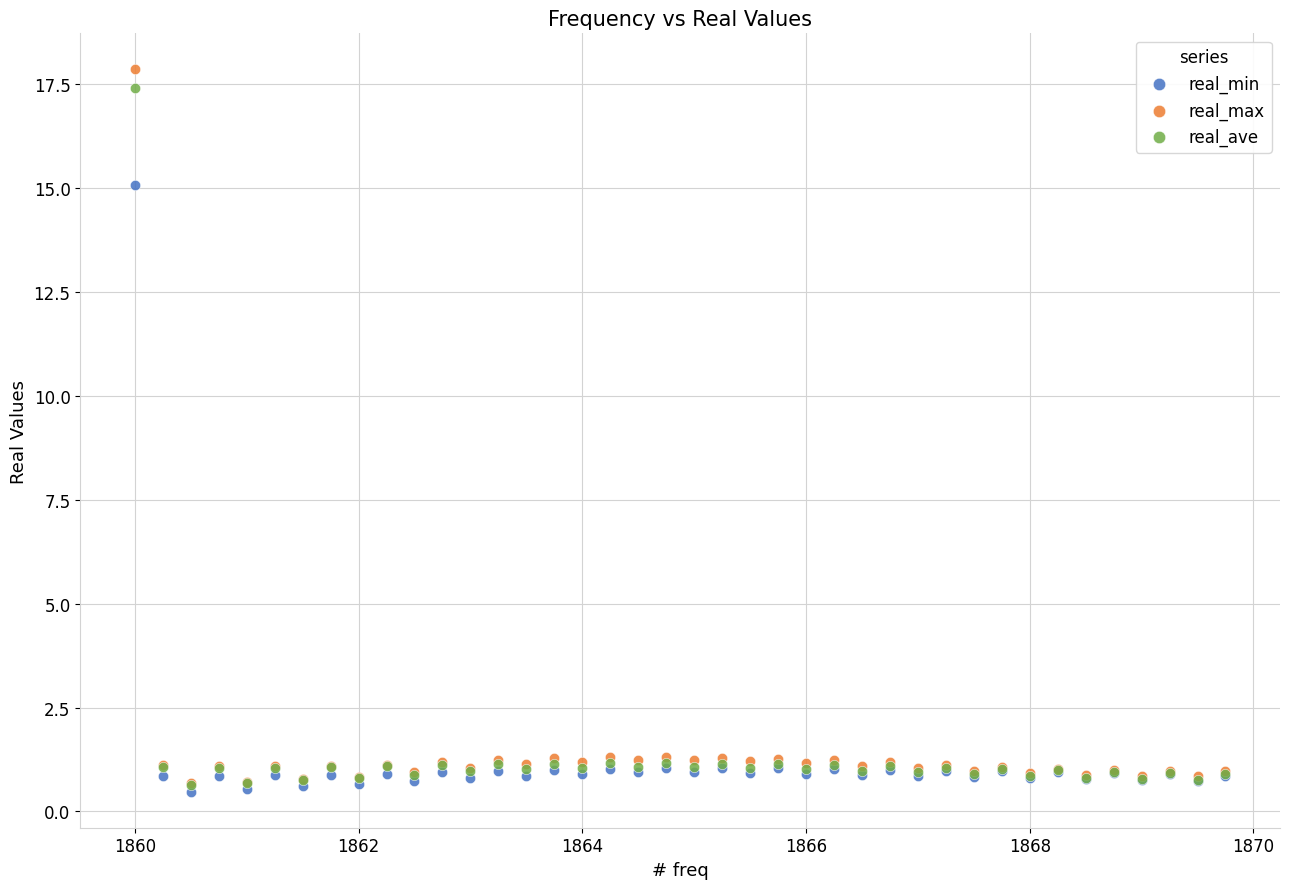

Across all series, what Y value is closest to 9?

15.1